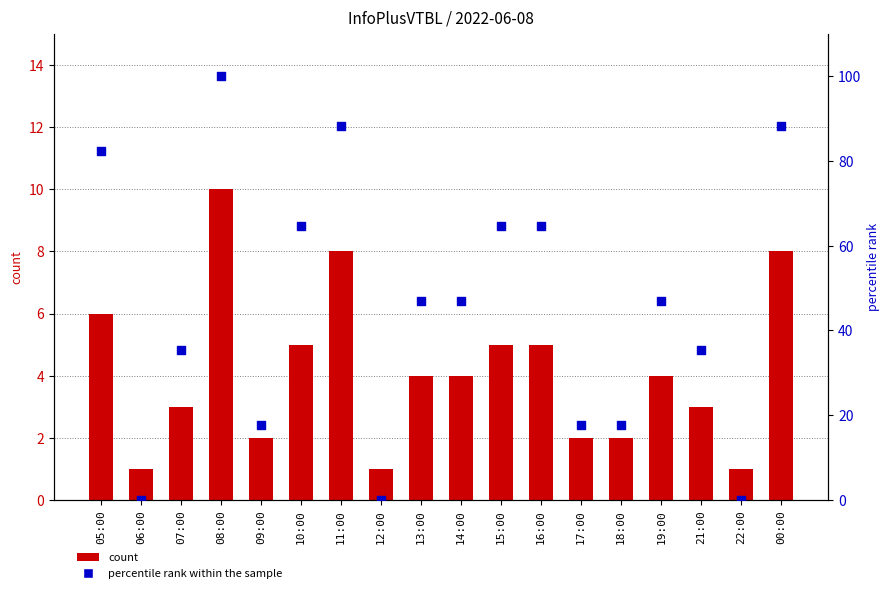

Is the value of percentile rank within the sample at 09:00 greater than the value of count at 21:00?

Yes